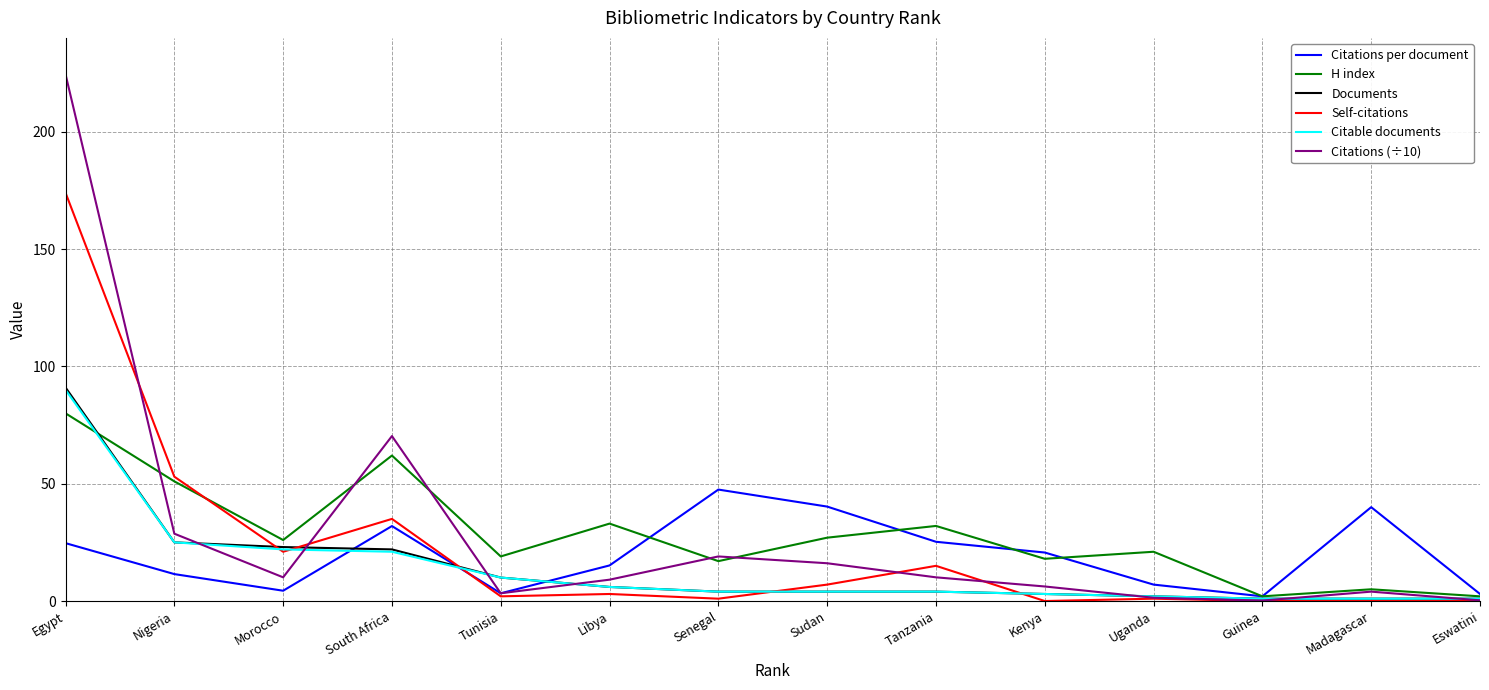

Is it true that Citable documents equals 56.9 at Egypt?

False